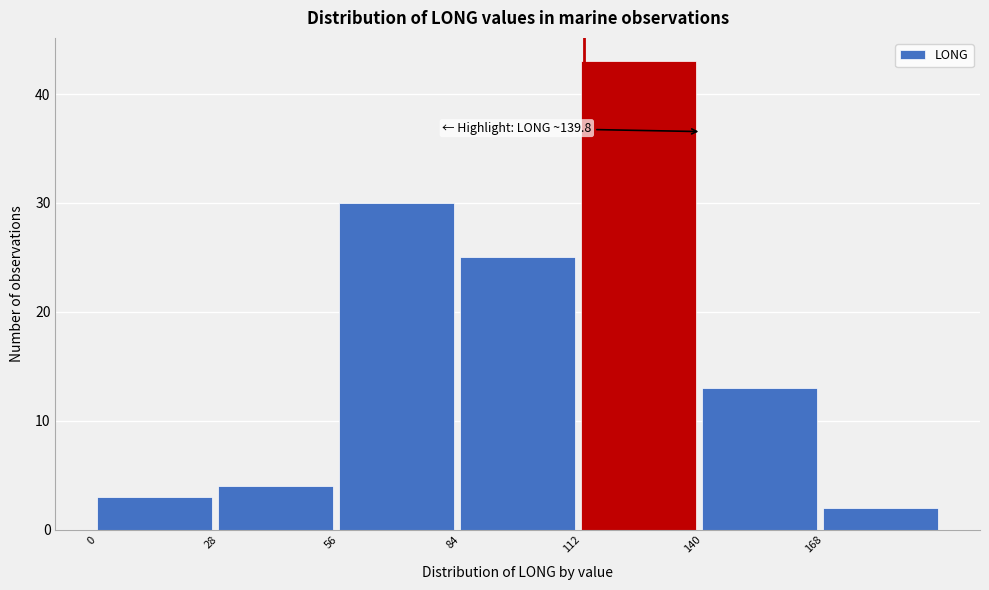

Which range on the x-axis has the tallest bar?

112 to 140